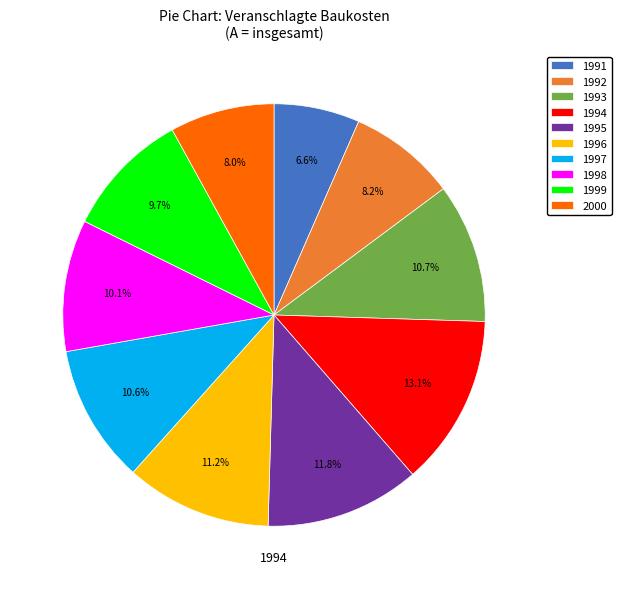

Do 1998 and 1991 together represent more than half of the pie?

No